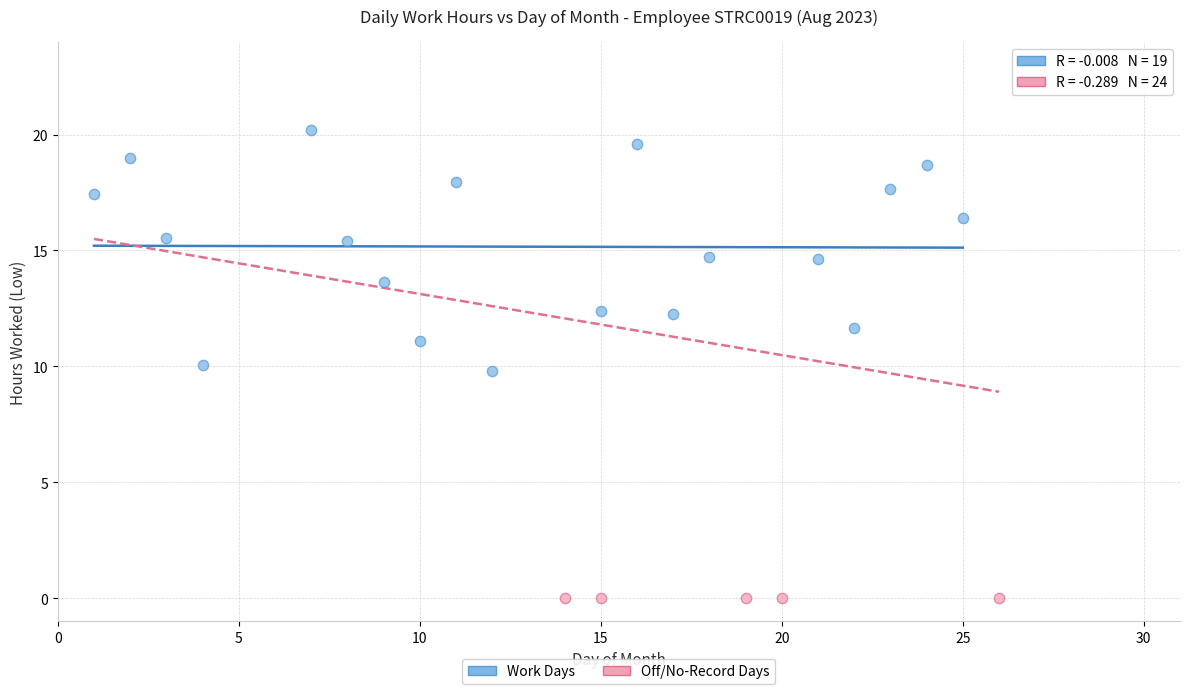

Which series reaches the maximum Y coordinate?

Work Days